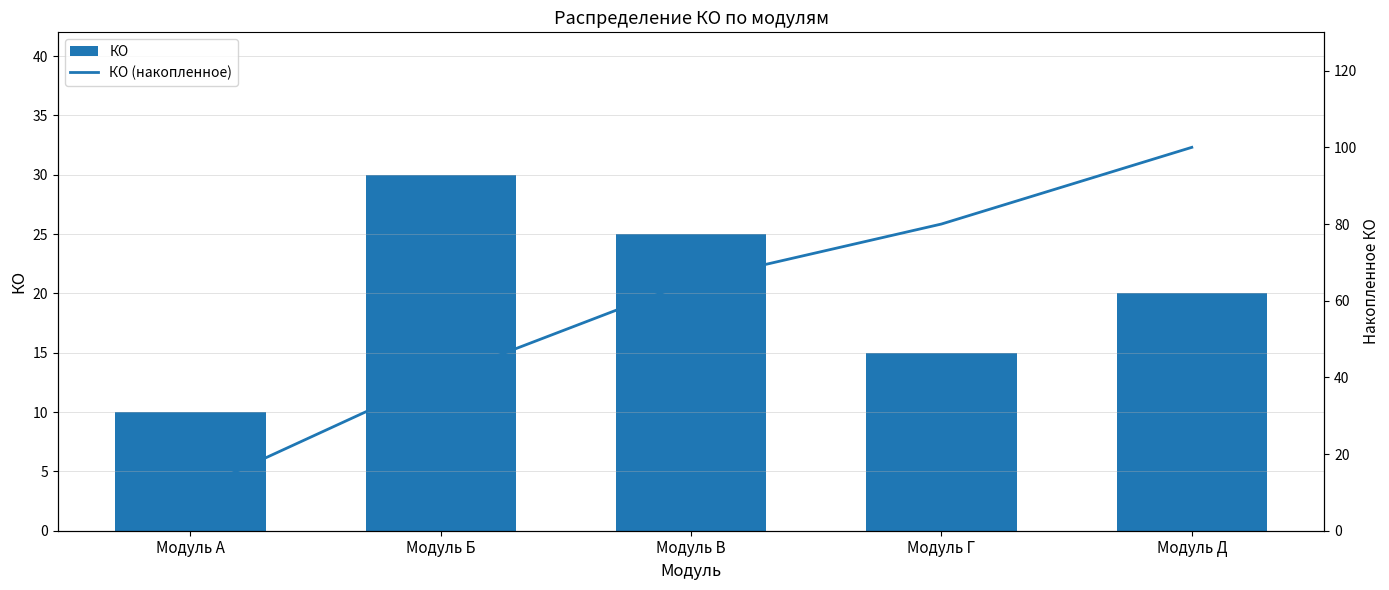

At how many categories does at least one series exceed 28?

4